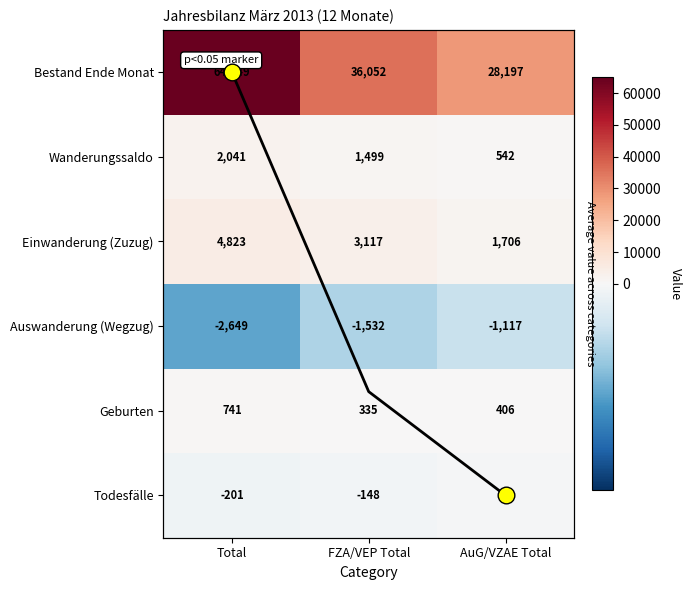

At which label does Einwanderung (Zuzug) first exceed 3117?

Total